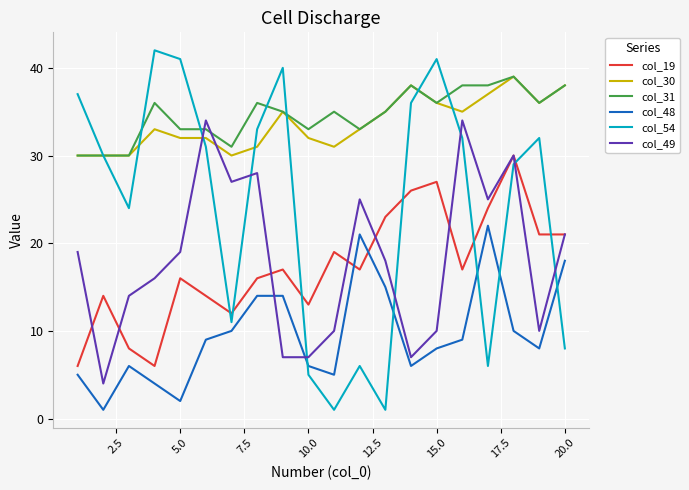

Which series has the widest spread of values?

col_54